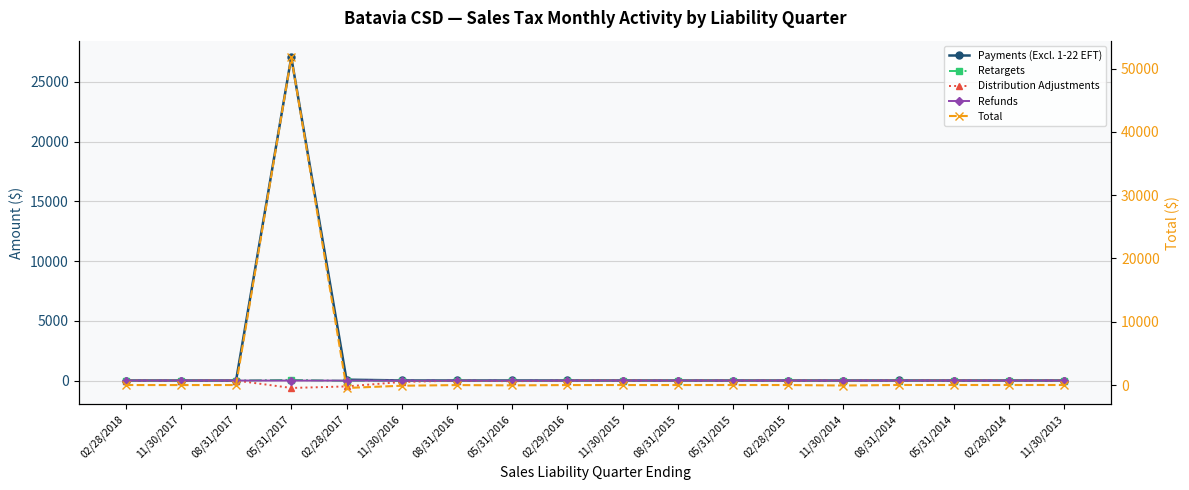

What value does the Retargets series have at 02/28/2017?

-25.9